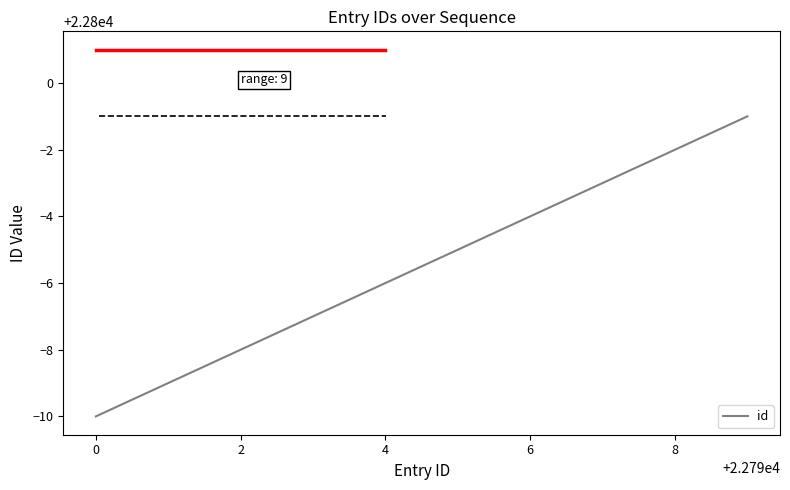

What is the difference between the maximum and minimum values?

9